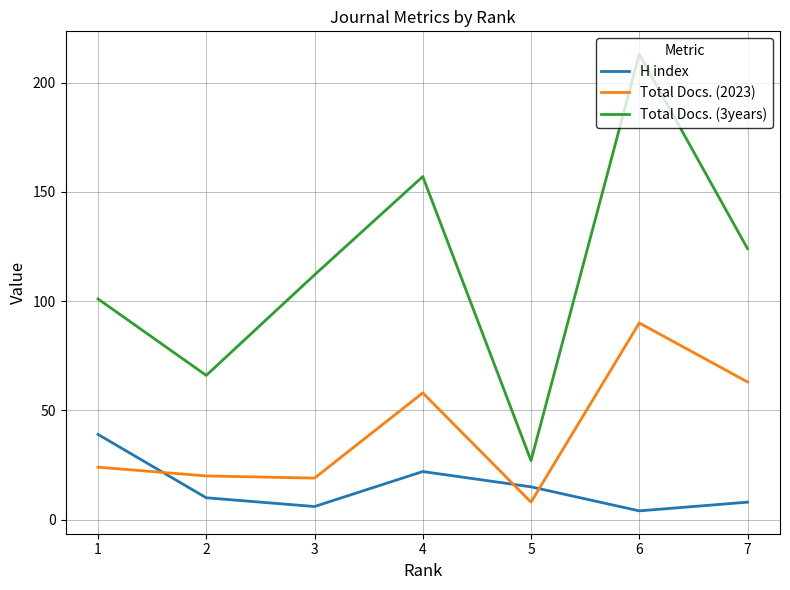

What is the difference between the maximum and minimum values in the Total Docs. (3years) series?

186